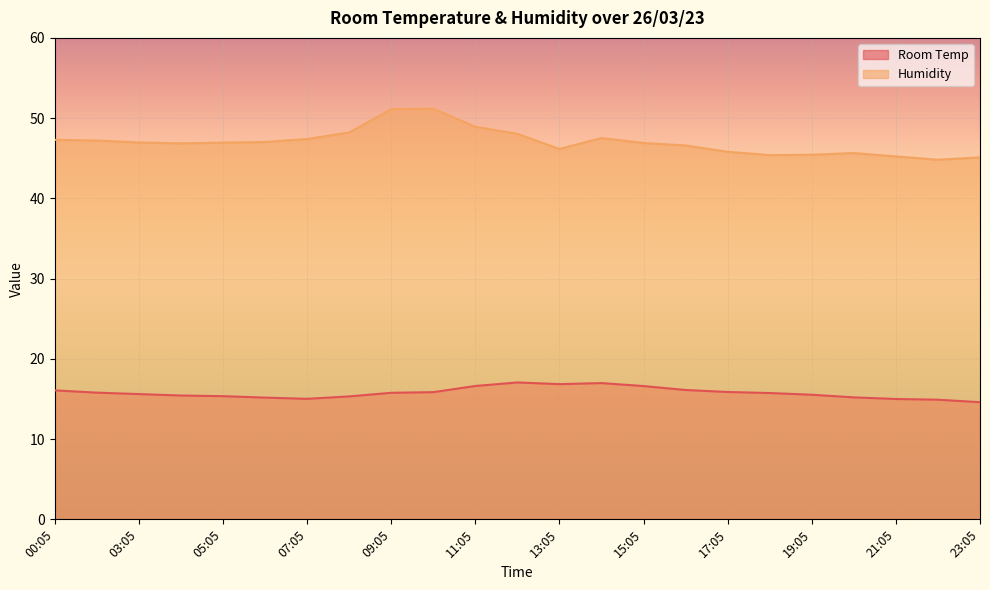

What is the value of the Humidity point at the 4th from the left?

46.9